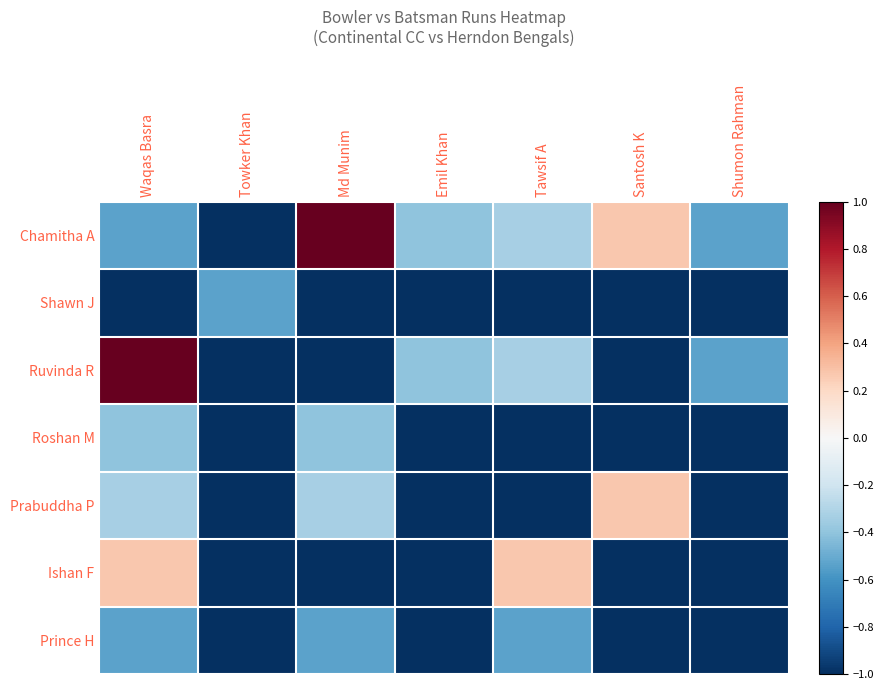

Reading left to right, what are all the values shown in this chart?

Chamitha A: Waqas Basra=-0.5	Towker Khan=-1.0	Md Munim=1.0	Emil Khan=-0.4	Tawsif A=-0.3	Santosh K=0.3	Shumon Rahman=-0.5
Shawn J: Waqas Basra=-1.0	Towker Khan=-0.5	Md Munim=-1.0	Emil Khan=-1.0	Tawsif A=-1.0	Santosh K=-1.0	Shumon Rahman=-1.0
Ruvinda R: Waqas Basra=1.0	Towker Khan=-1.0	Md Munim=-1.0	Emil Khan=-0.4	Tawsif A=-0.3	Santosh K=-1.0	Shumon Rahman=-0.5
Roshan M: Waqas Basra=-0.4	Towker Khan=-1.0	Md Munim=-0.4	Emil Khan=-1.0	Tawsif A=-1.0	Santosh K=-1.0	Shumon Rahman=-1.0
Prabuddha P: Waqas Basra=-0.3	Towker Khan=-1.0	Md Munim=-0.3	Emil Khan=-1.0	Tawsif A=-1.0	Santosh K=0.3	Shumon Rahman=-1.0
Ishan F: Waqas Basra=0.3	Towker Khan=-1.0	Md Munim=-1.0	Emil Khan=-1.0	Tawsif A=0.3	Santosh K=-1.0	Shumon Rahman=-1.0
Prince H: Waqas Basra=-0.5	Towker Khan=-1.0	Md Munim=-0.5	Emil Khan=-1.0	Tawsif A=-0.5	Santosh K=-1.0	Shumon Rahman=-1.0